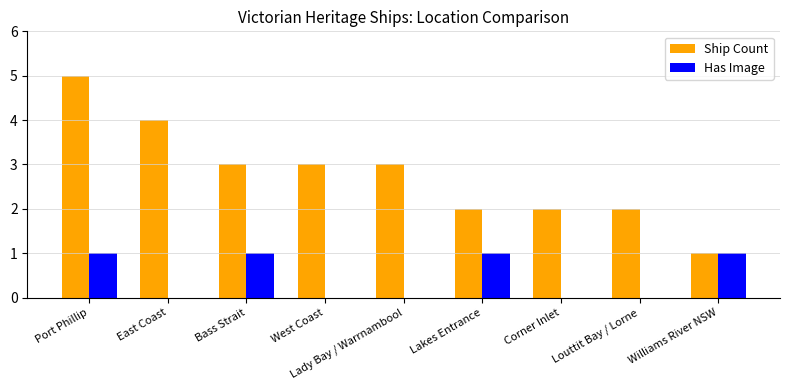

The value of Ship Count at Lakes Entrance is 2. True or false?

True